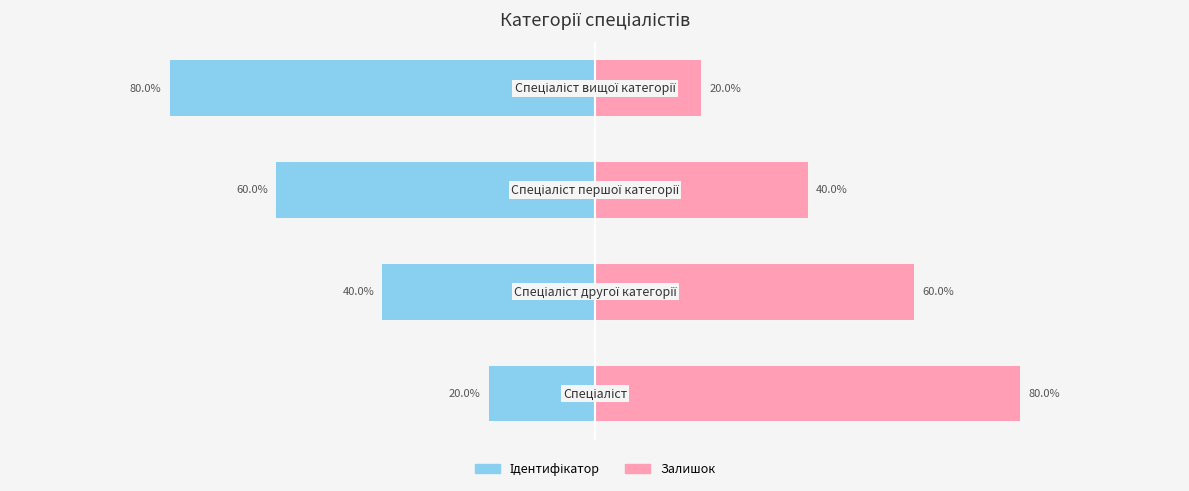

Count the Ідентифікатор (ліво) values in the range -60 to -20.

3